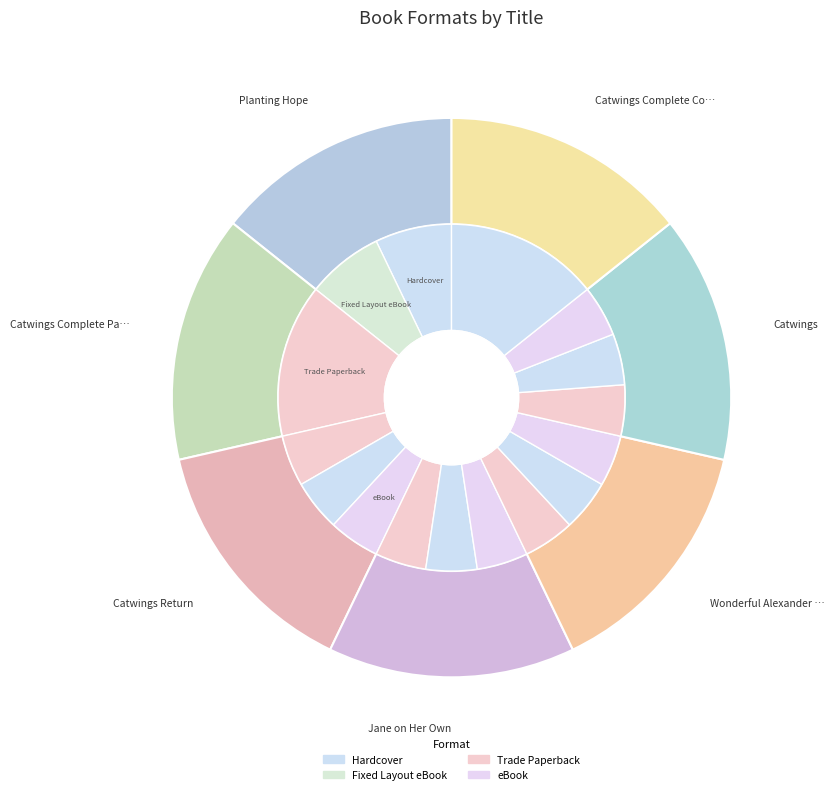

What is the smallest slice in the pie chart?

Planting Hope